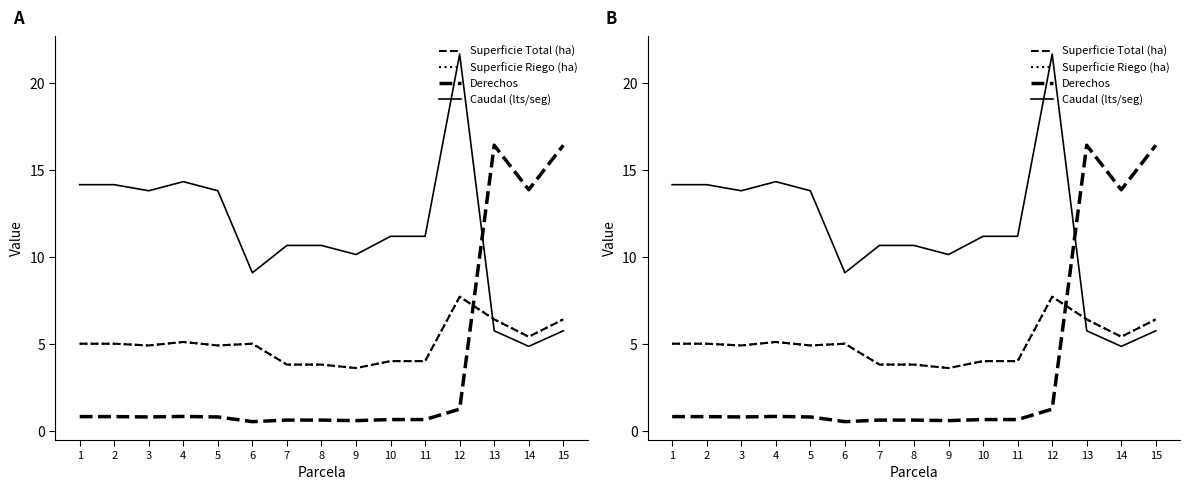

Is this an area chart (filled region under the line)?

No